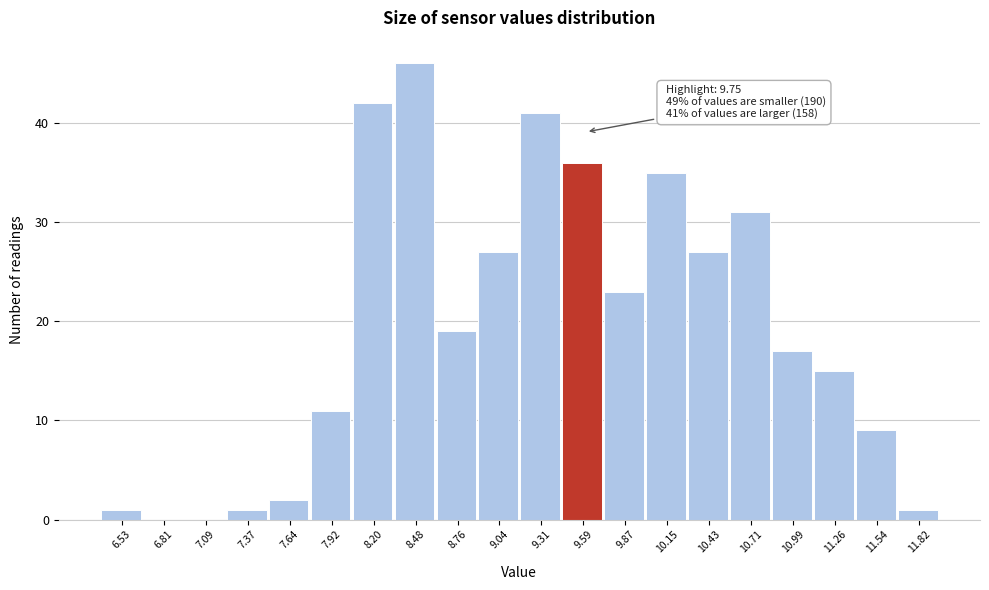

Reading left to right, extract all data points from this chart.

6.53=1	6.81=0	7.09=0	7.37=1	7.64=2	7.92=11	8.20=42	8.48=46	8.76=19	9.04=27	9.31=41	9.59=36	9.87=23	10.15=35	10.43=27	10.71=31	10.99=17	11.26=15	11.54=9	11.82=1